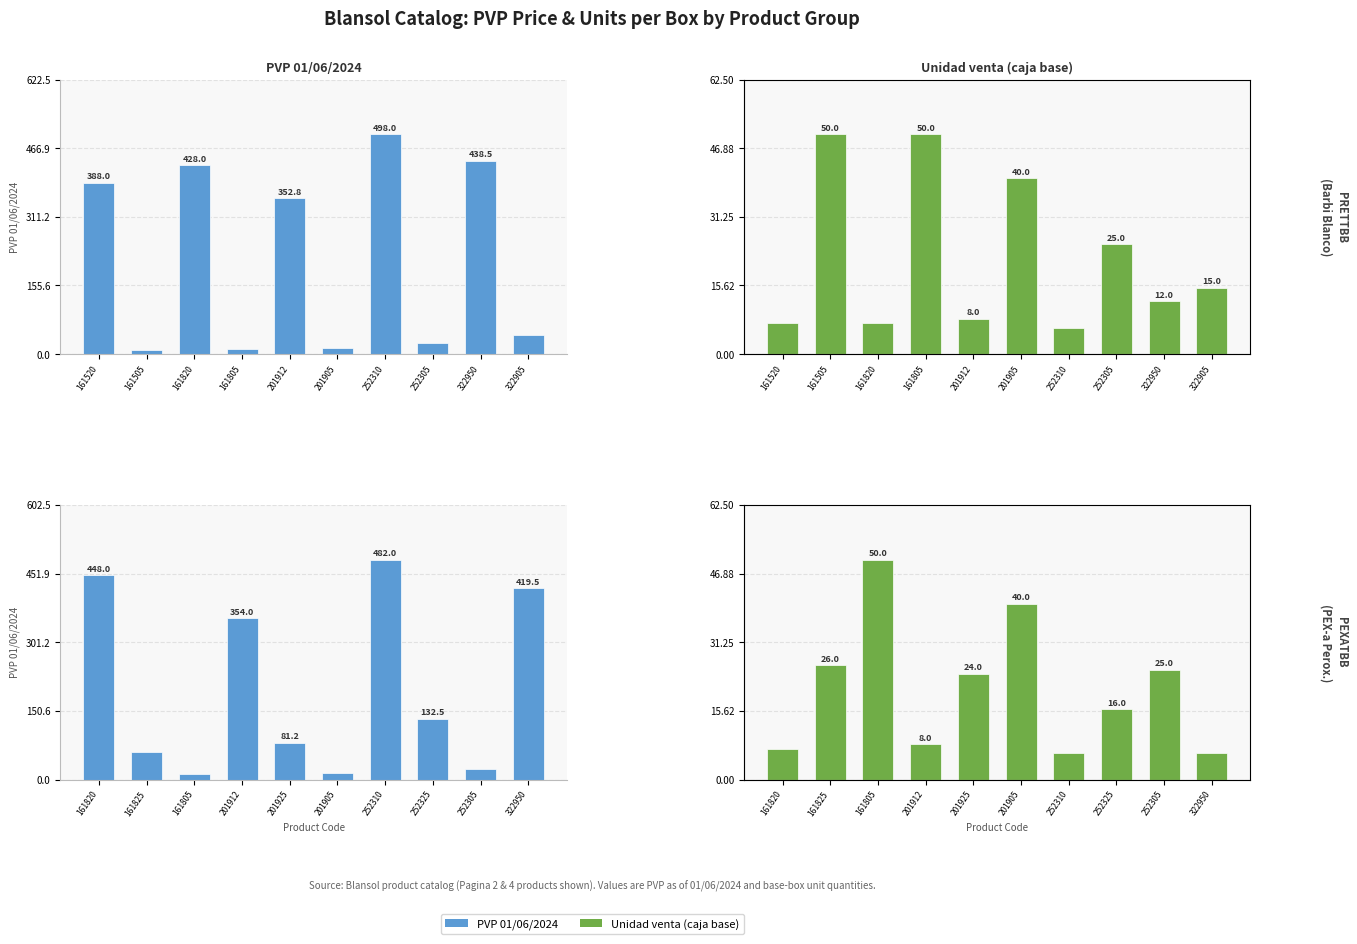

What position from the left is 201905?

6